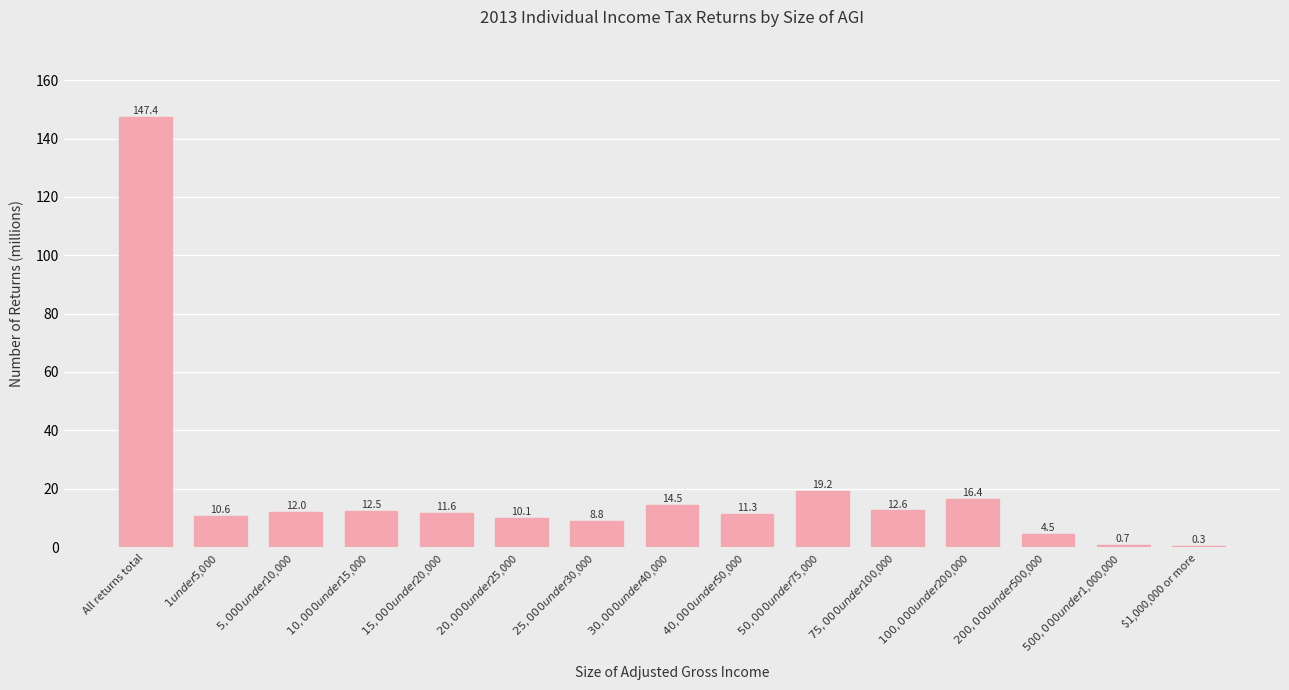

What is the maximum value shown in the chart?

147.4